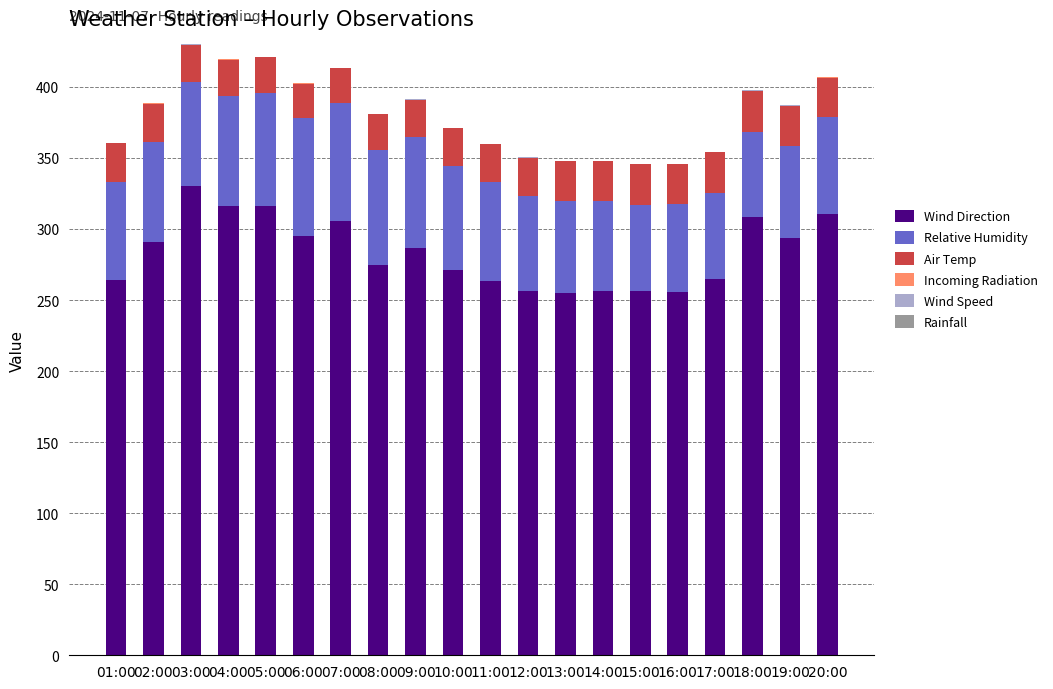

Which category has the highest value in the Wind Direction series?

03:00